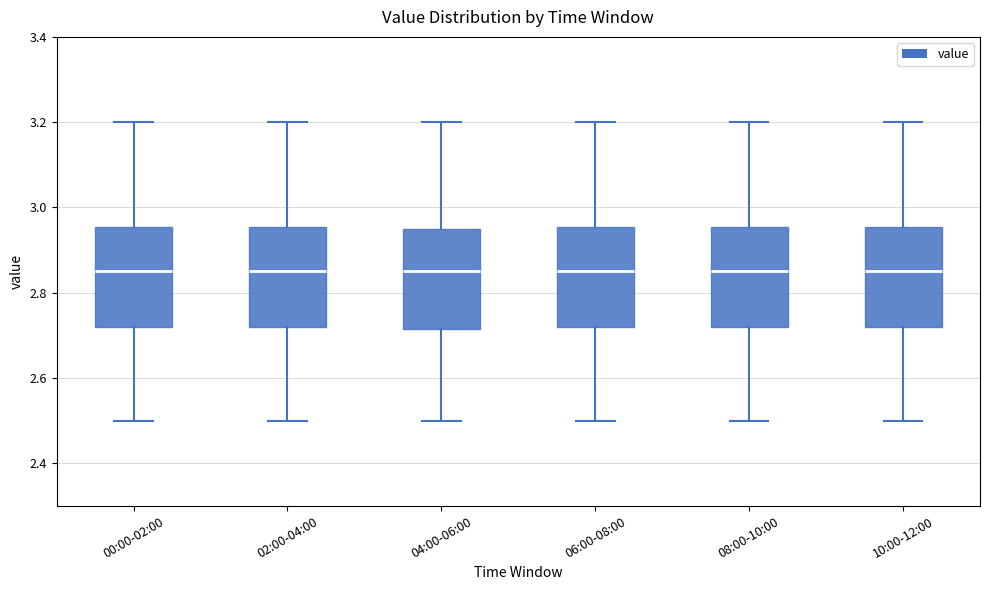

Reading left to right, read every box against the y-axis: the position of its median line, the range the box covers, and the ends of its whiskers. The values are not printed on the chart, so give them approximately, as read against the axis.

00:00-02:00: median 2.86, box 2.72 to 2.96, whiskers 2.50 to 3.20
02:00-04:00: median 2.86, box 2.72 to 2.96, whiskers 2.50 to 3.20
04:00-06:00: median 2.86, box 2.72 to 2.96, whiskers 2.50 to 3.20
06:00-08:00: median 2.86, box 2.72 to 2.96, whiskers 2.50 to 3.20
08:00-10:00: median 2.86, box 2.72 to 2.96, whiskers 2.50 to 3.20
10:00-12:00: median 2.86, box 2.72 to 2.96, whiskers 2.50 to 3.20